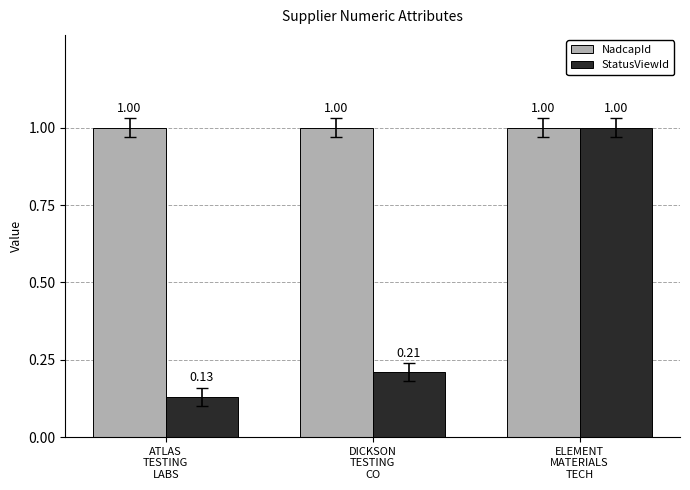

Rank the series by their average value, from lowest to highest.

StatusViewId, NadcapId